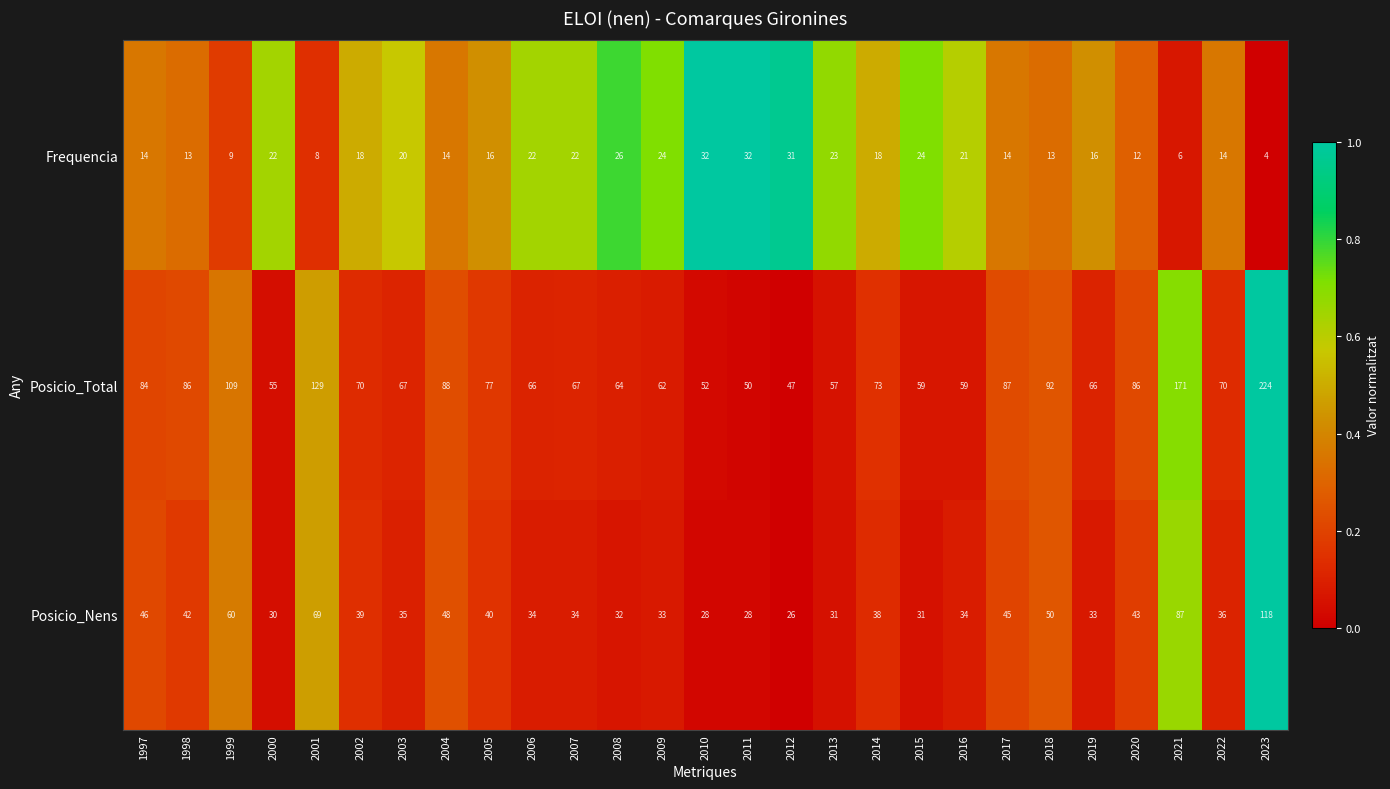

How many distinct data groups are displayed?

3